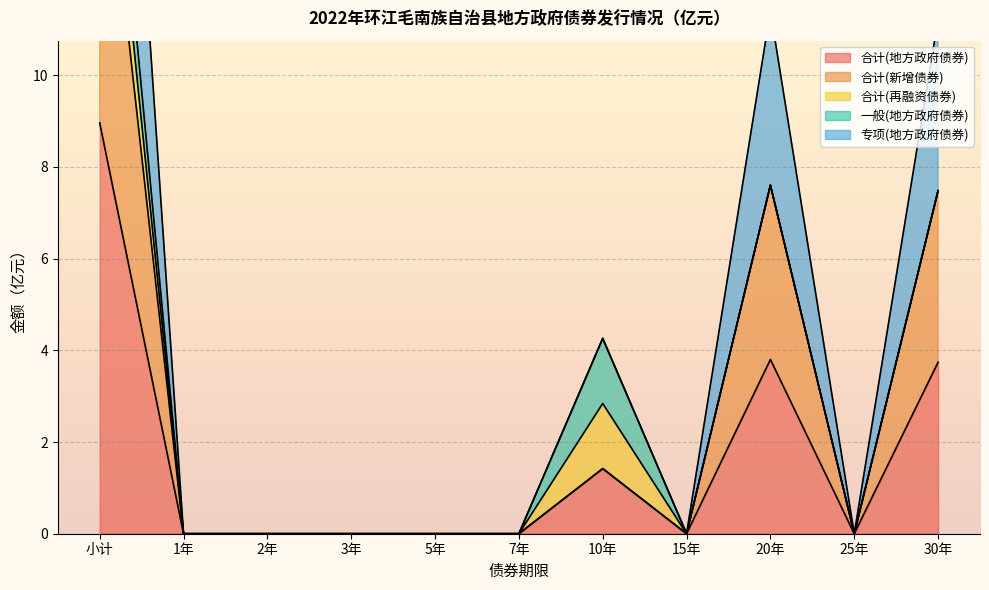

Count the number of categories in the chart.

11